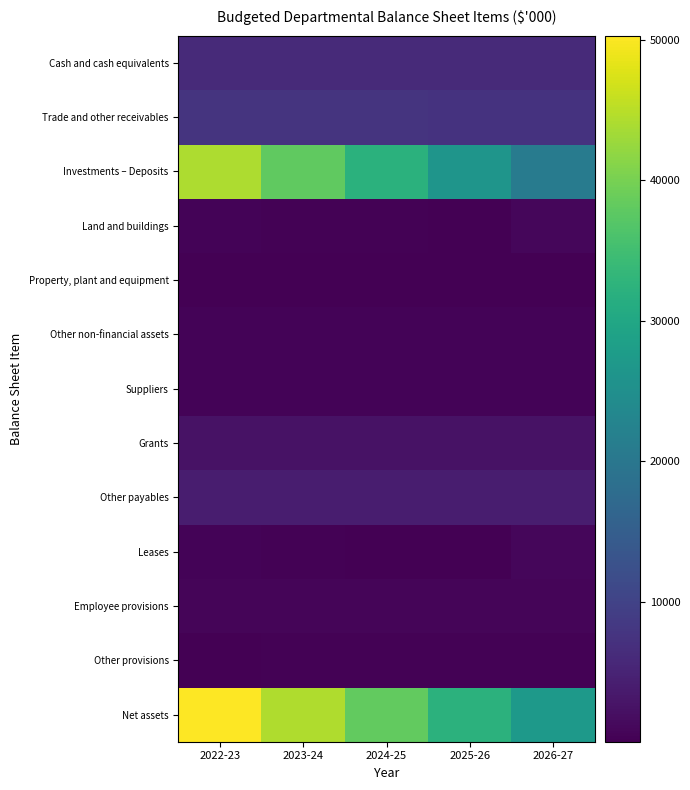

At 2025-26, list the series in order from smallest to largest.

Leases, Land and buildings, Property, plant and equipment, Other provisions, Other non-financial assets, Suppliers, Employee provisions, Grants, Other payables, Cash and cash equivalents, Trade and other receivables, Investments – Deposits, Net assets